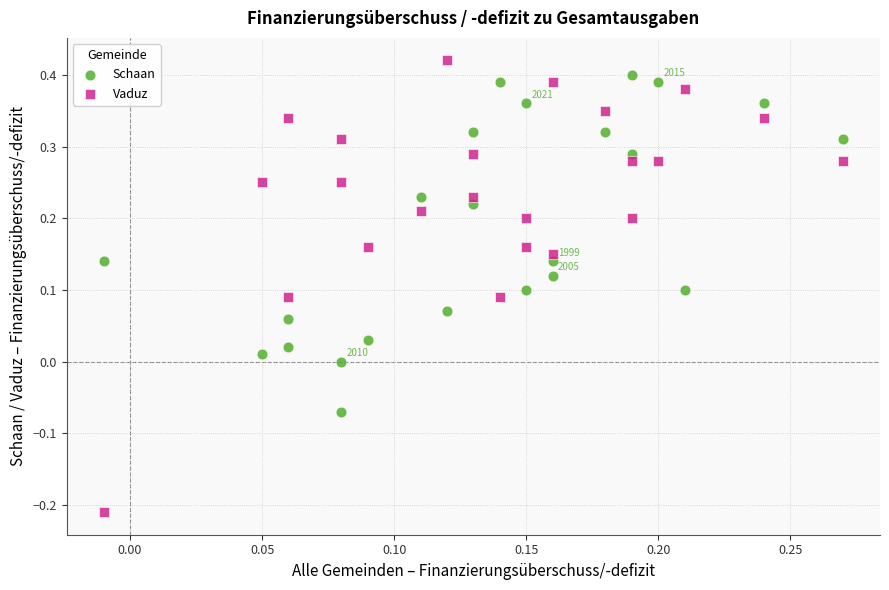

Which series has the widest spread of Y values?

Vaduz